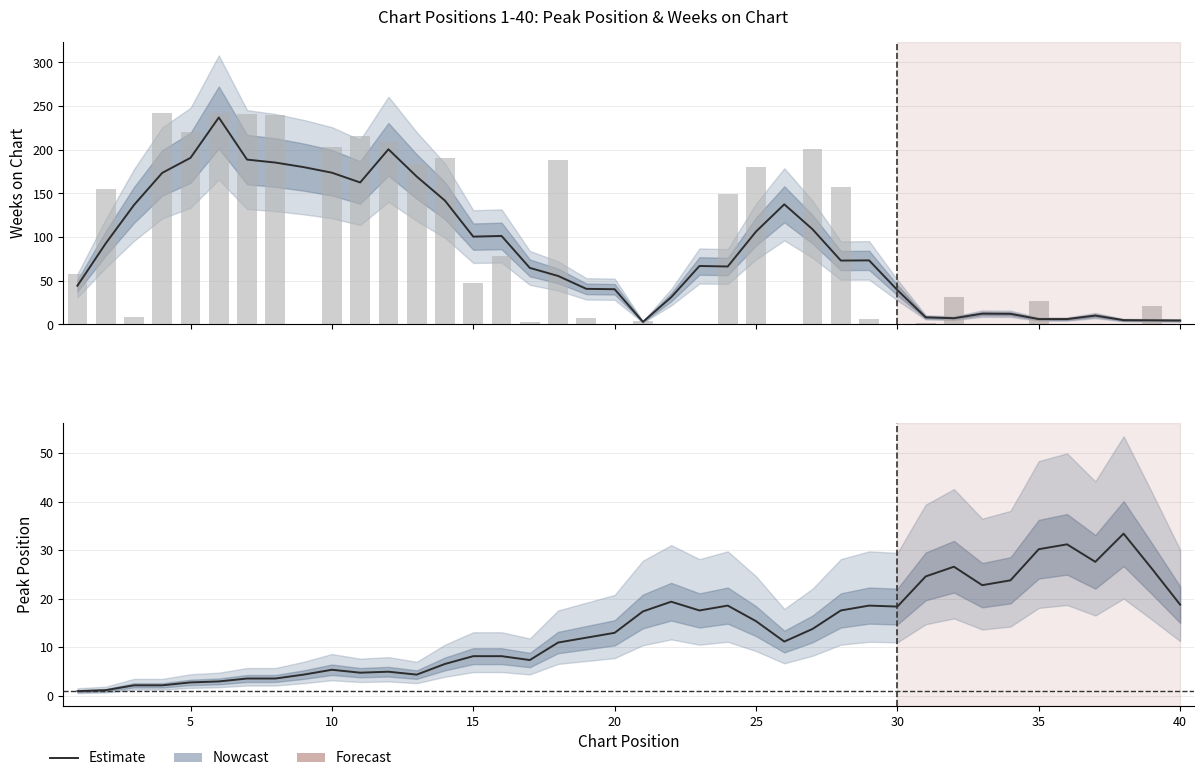

Reading left to right, transcribe all the data shown in this chart.

1.0	1.2	2.2	2.2	2.8	3.0	3.6	3.6	4.4	5.4	4.8	5.0	4.4	6.6	8.2	8.2	7.4	11.0	12.0	13.0	17.4	19.4	17.6	18.6	15.4	11.2	13.8	17.6	18.6	18.4	24.6	26.6	22.8	23.8	30.2	31.2	27.6	33.4	26.2	18.8